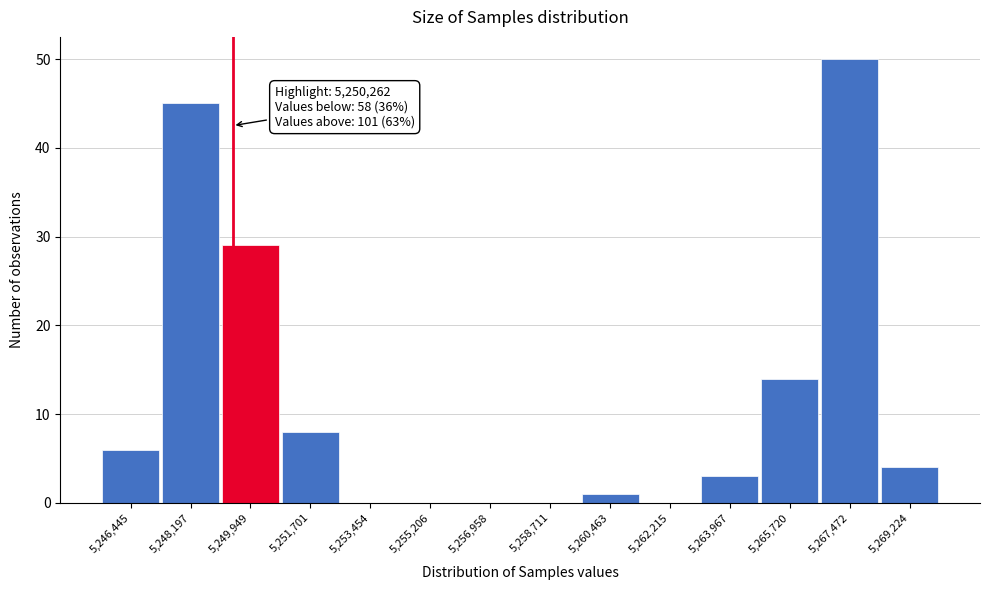

Reading left to right, extract all data points from this chart.

5,246,445=6	5,248,197=45	5,249,949=29	5,251,701=8	5,253,454=0	5,255,206=0	5,256,958=0	5,258,711=0	5,260,463=1	5,262,215=0	5,263,967=3	5,265,720=14	5,267,472=50	5,269,224=4